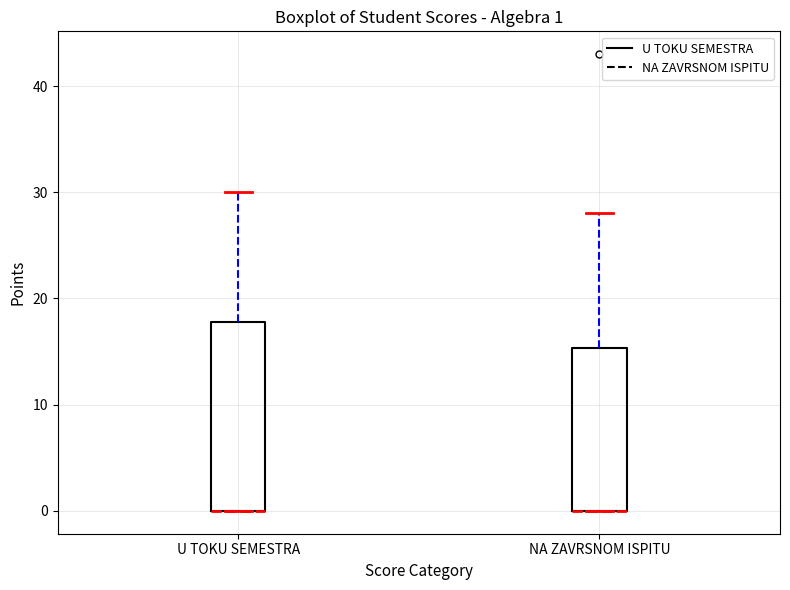

Comparing the boxes themselves (not the whiskers), which one is the tallest?

U TOKU SEMESTRA